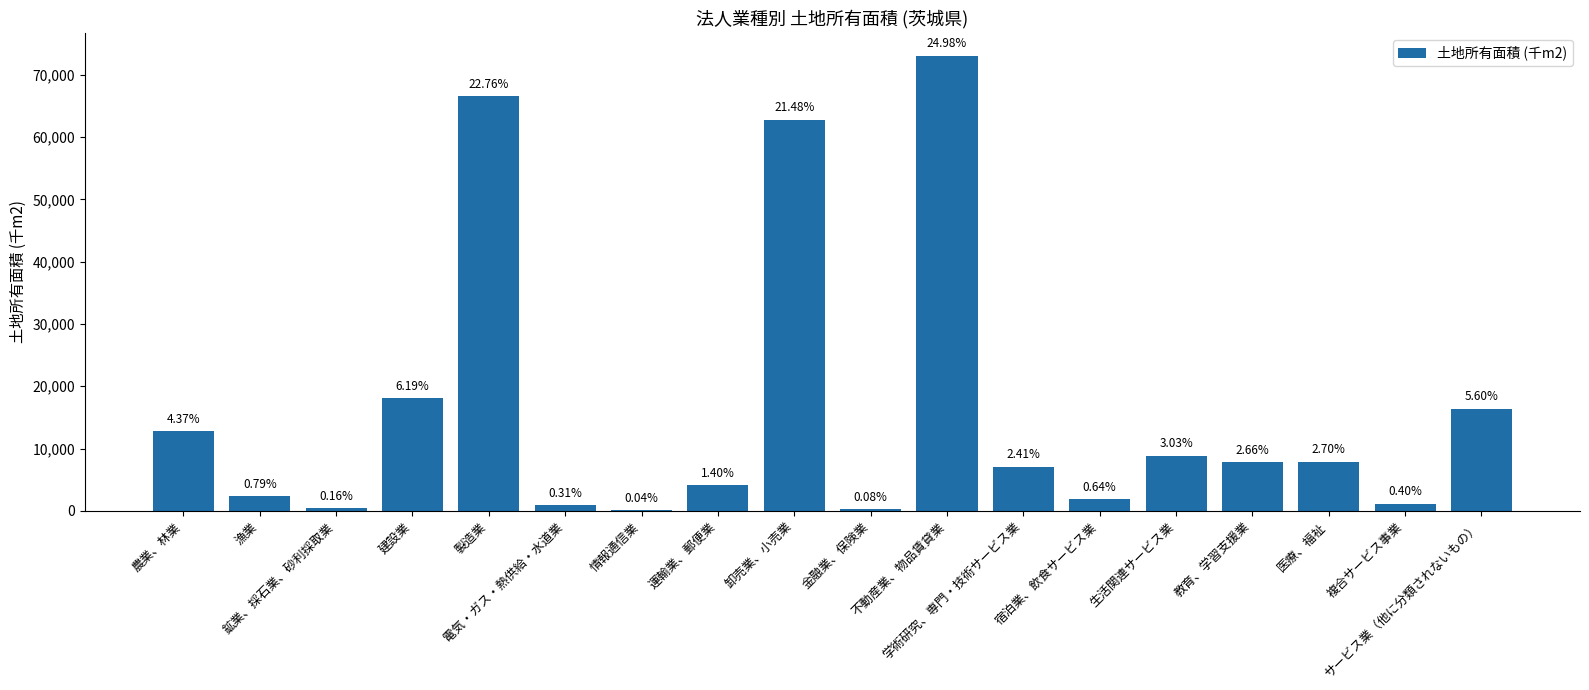

Are the bars horizontal?

No